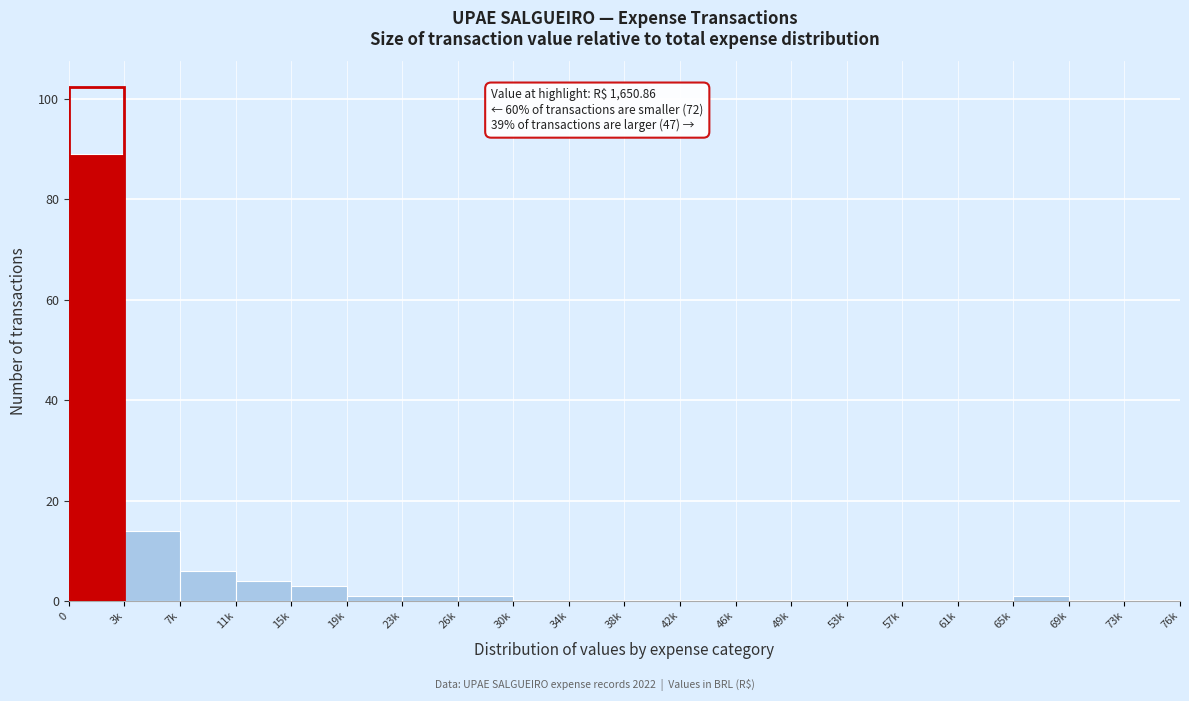

Reading left to right, what are all the values shown in this chart?

0=89	3k=14	7k=6	11k=4	15k=3	19k=1	23k=1	26k=1	30k=0	34k=0	38k=0	42k=0	46k=0	49k=0	53k=0	57k=0	61k=0	65k=1	69k=0	73k=0